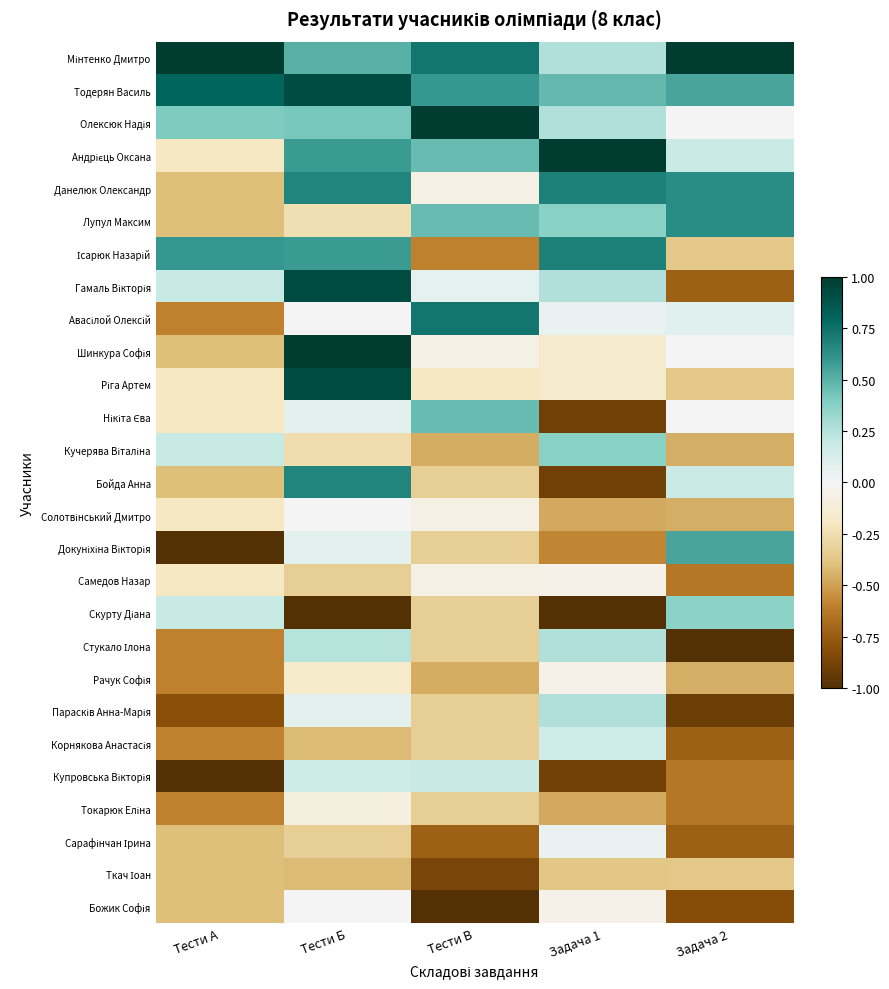

At Задача 2, list the series in order from smallest to largest.

Стукало Ілона, Парасків Анна-Марія, Божик Софія, Гамаль Вікторія, Корнякова Анастасія, Сарафінчан Ірина, Самедов Назар, Купровська Вікторія, Токарюк Еліна, Кучерява Віталіна, Солотвінський Дмитро, Рачук Софія, Ісарюк Назарій, Ріга Артем, Ткач Іоан, Олексюк Надія, Шинкура Софія, Нікіта Єва, Авасілой Олексій, Андрієць Оксана, Бойда Анна, Скурту Діана, Тодерян Василь, Докуніхіна Вікторія, Данелюк Олександр, Лупул Максим, Мінтенко Дмитро